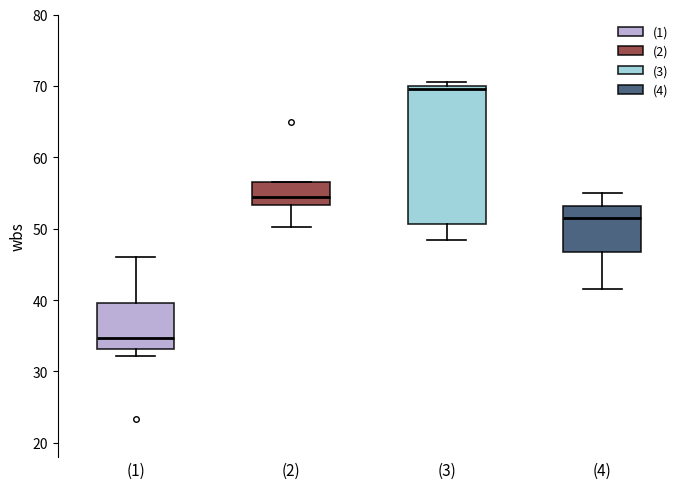

Which box is the tallest, from its lower edge to its upper edge?

(3)